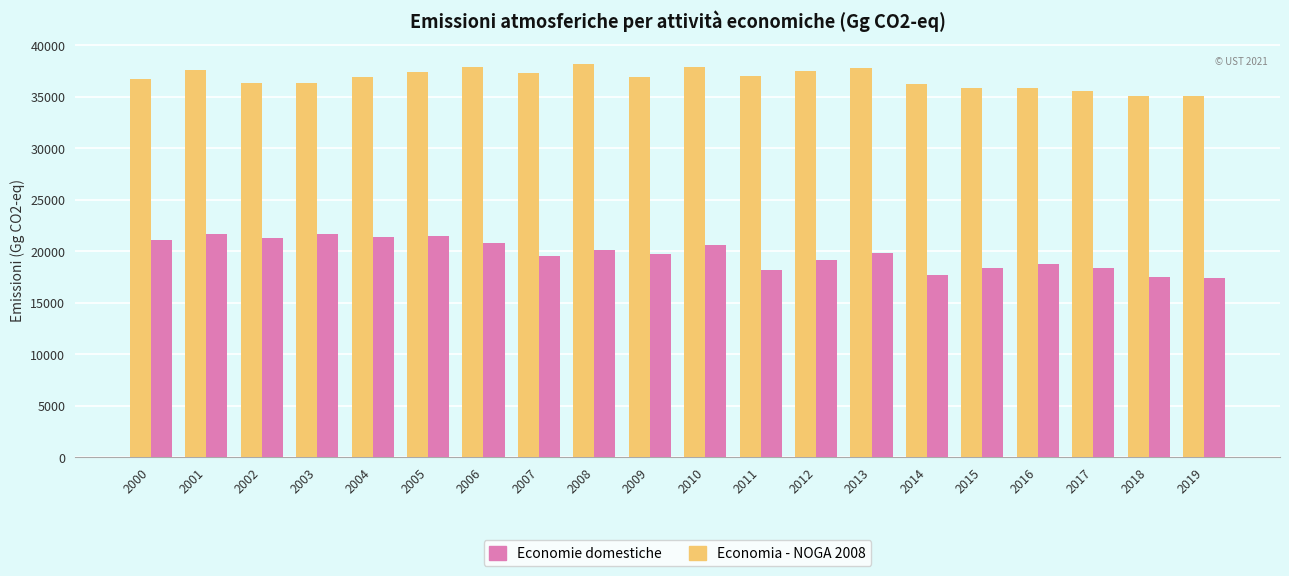

What is the sum of the Economia - NOGA 2008 values at 2001 and 2003?

73989.8